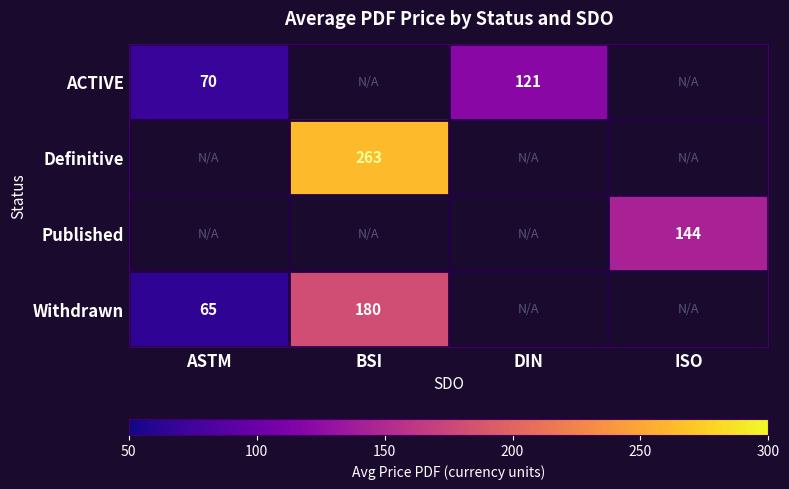

At how many categories does at least one series exceed 32?

4